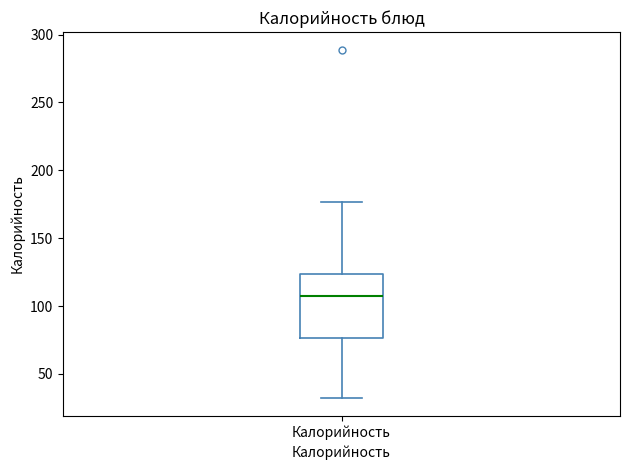

Where is the upper edge of the box for Калорийность on the y-axis? The values are not printed on the chart, so give them approximately, as read against the axis.

125